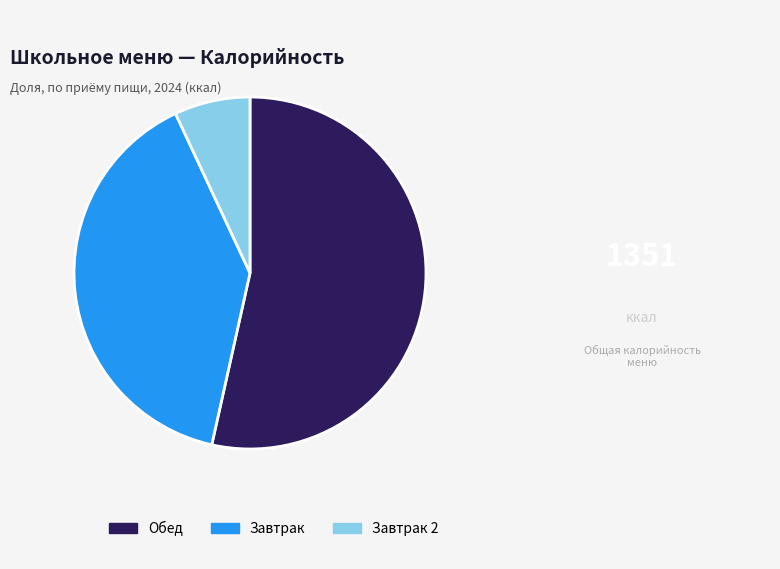

Combined, do Завтрак 2 and Обед account for over 50%?

Yes